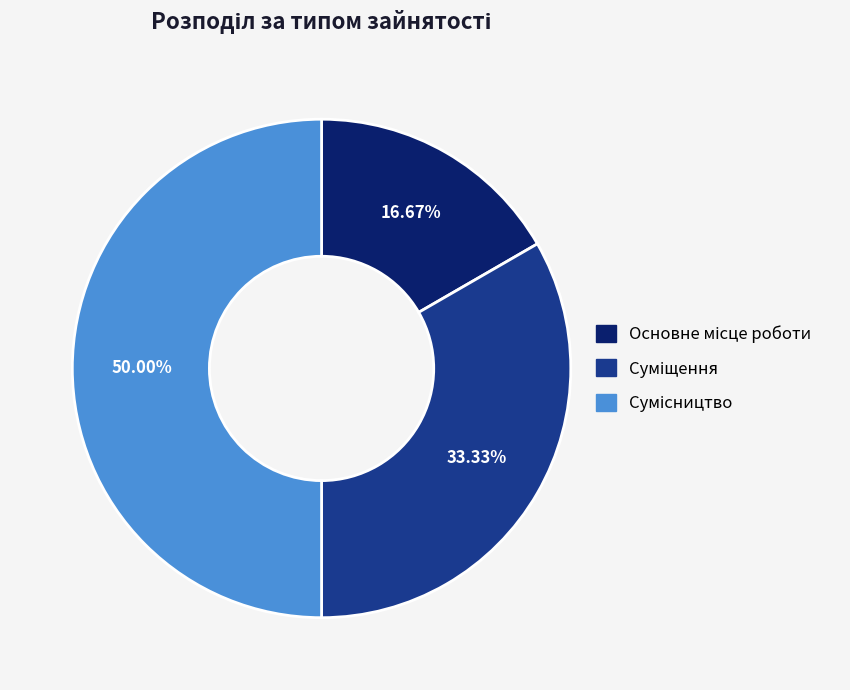

How many slices are in this pie chart?

3